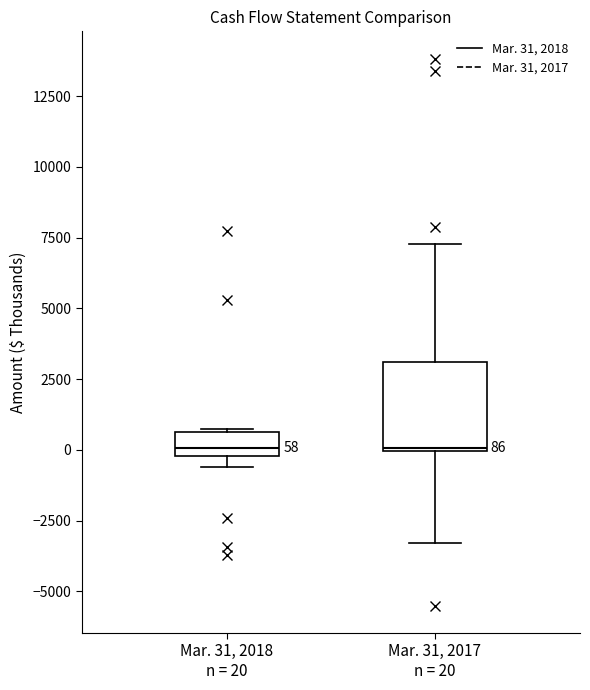

Comparing the boxes themselves (not the whiskers), which one is the tallest?

Mar. 31, 2017 n = 20